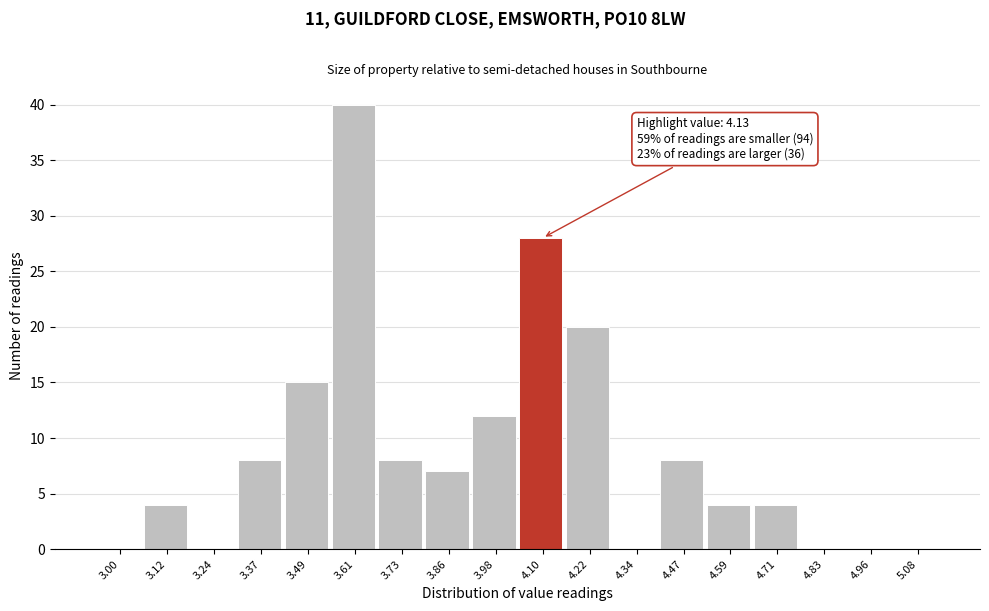

Reading left to right, what are all the values shown in this chart?

3.00=0	3.12=4	3.24=0	3.37=8	3.49=15	3.61=40	3.73=8	3.86=7	3.98=12	4.10=28	4.22=20	4.34=0	4.47=8	4.59=4	4.71=4	4.83=0	4.96=0	5.08=0